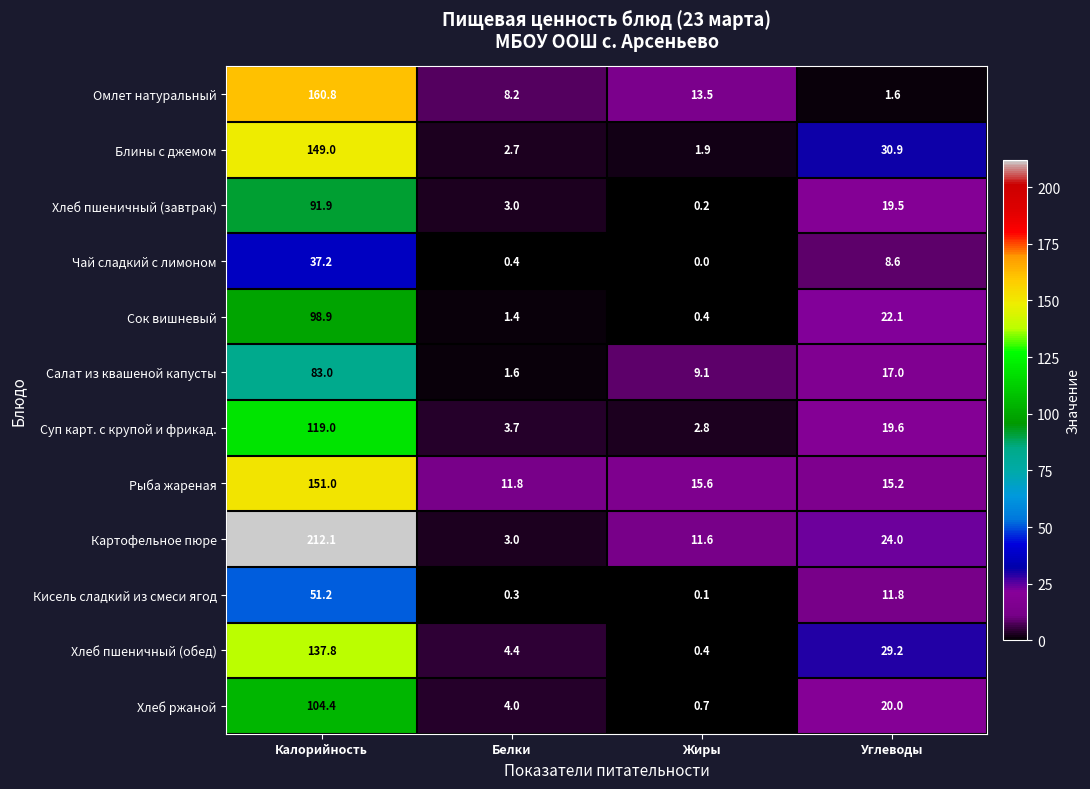

List the series in order of their peak value, lowest first.

Чай сладкий с лимоном, Кисель сладкий из смеси ягод, Салат из квашеной капусты, Хлеб пшеничный (завтрак), Сок вишневый, Хлеб ржаной, Суп карт. с крупой и фрикад., Хлеб пшеничный (обед), Блины с джемом, Рыба жареная, Омлет натуральный, Картофельное пюре